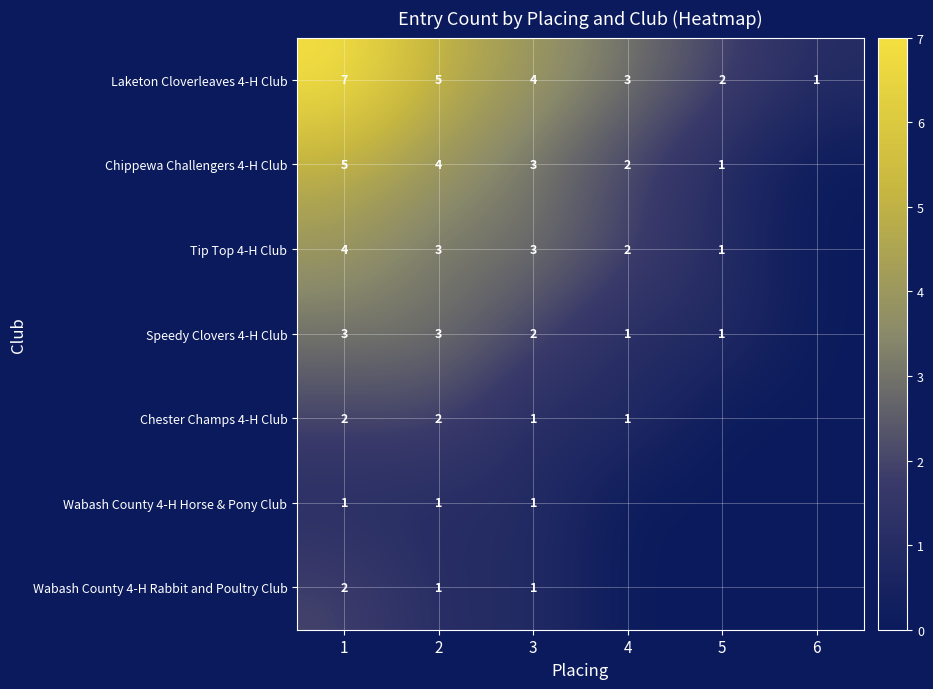

Rank the categories by Laketon Cloverleaves 4-H Club value from lowest to highest.

6, 5, 4, 3, 2, 1